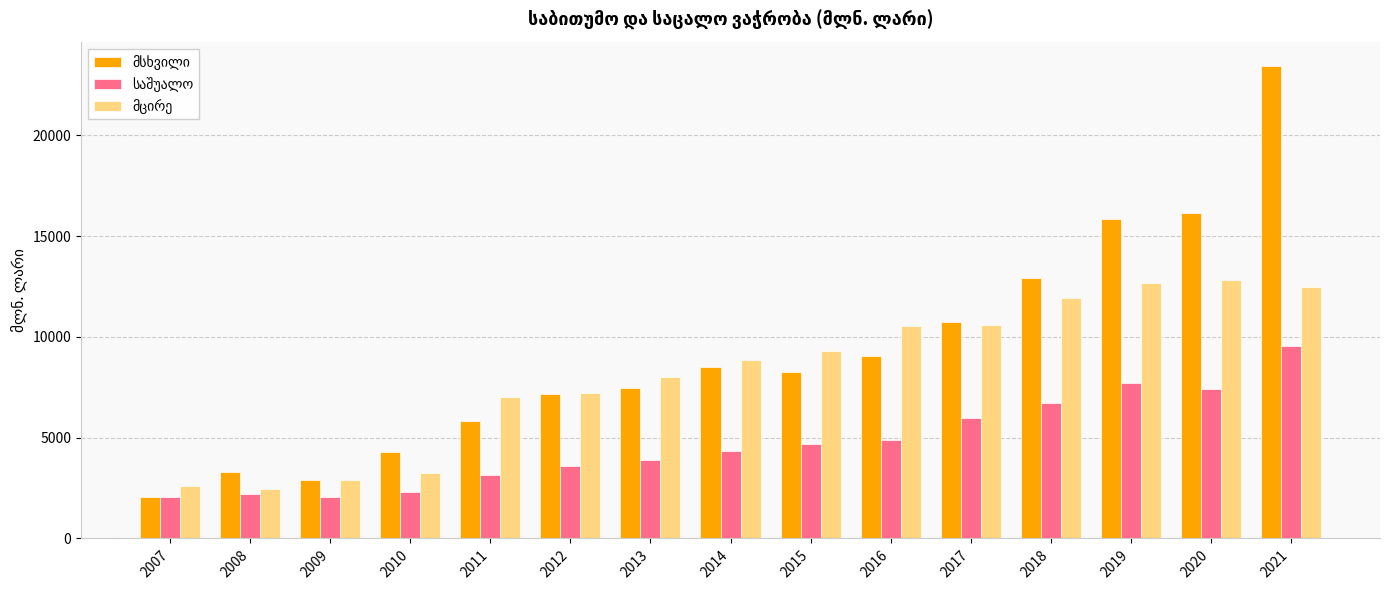

How many distinct data groups are displayed?

3